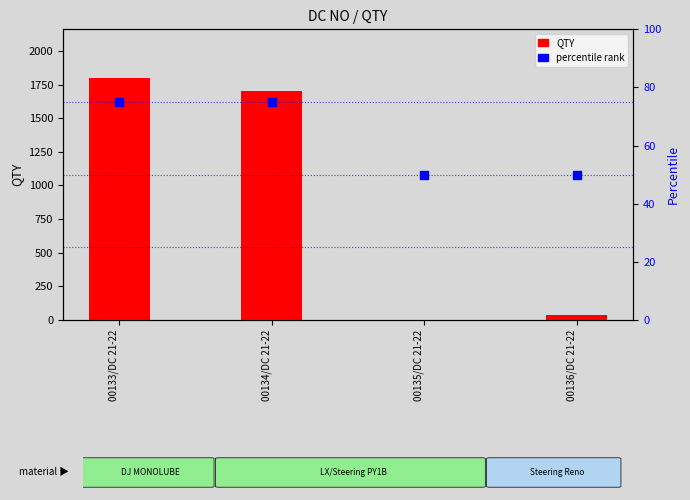

Which series has the largest total across all categories?

QTY